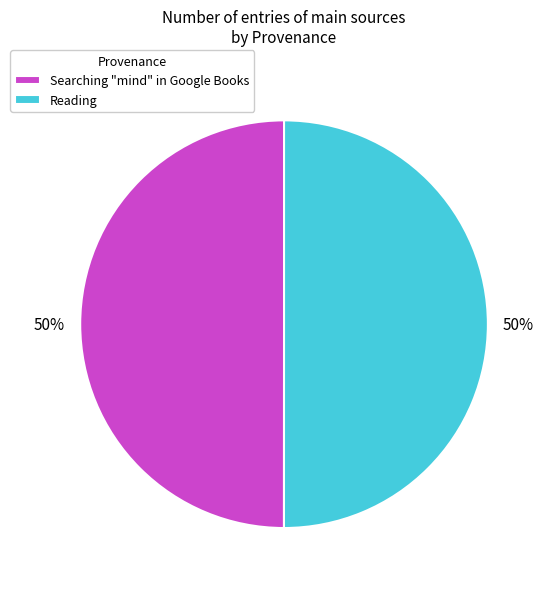

To the nearest percent, what percentage of the pie is Reading?

50%